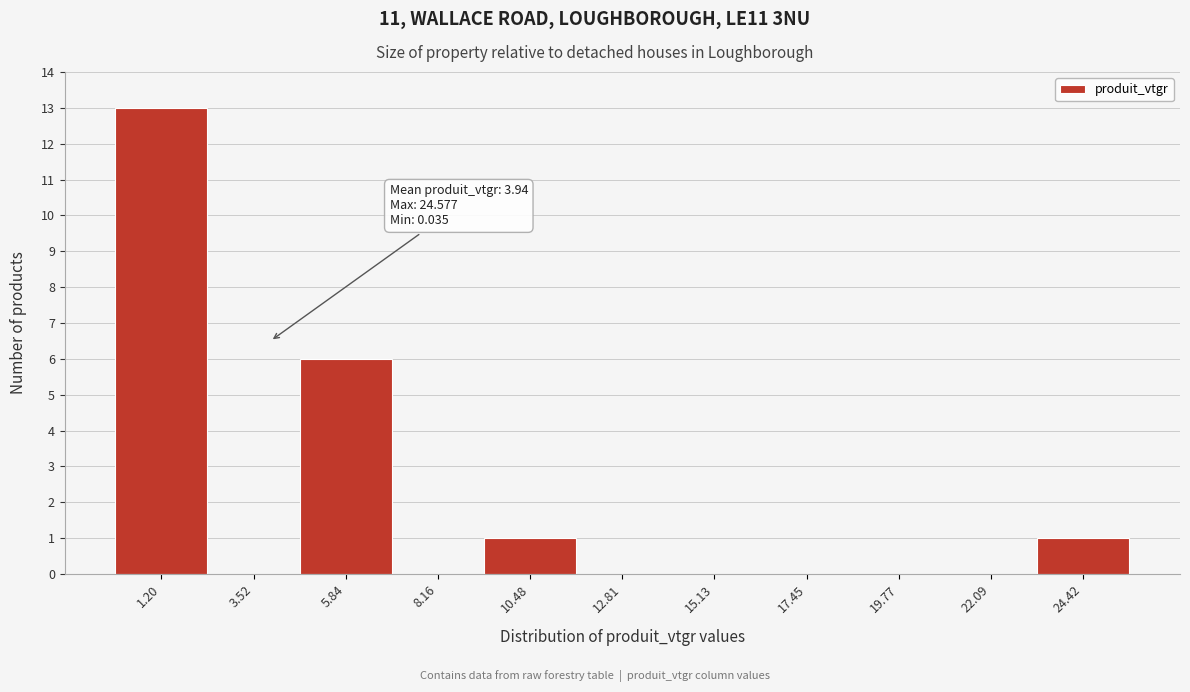

Which range on the x-axis has the tallest bar?

0.0 to 2.5